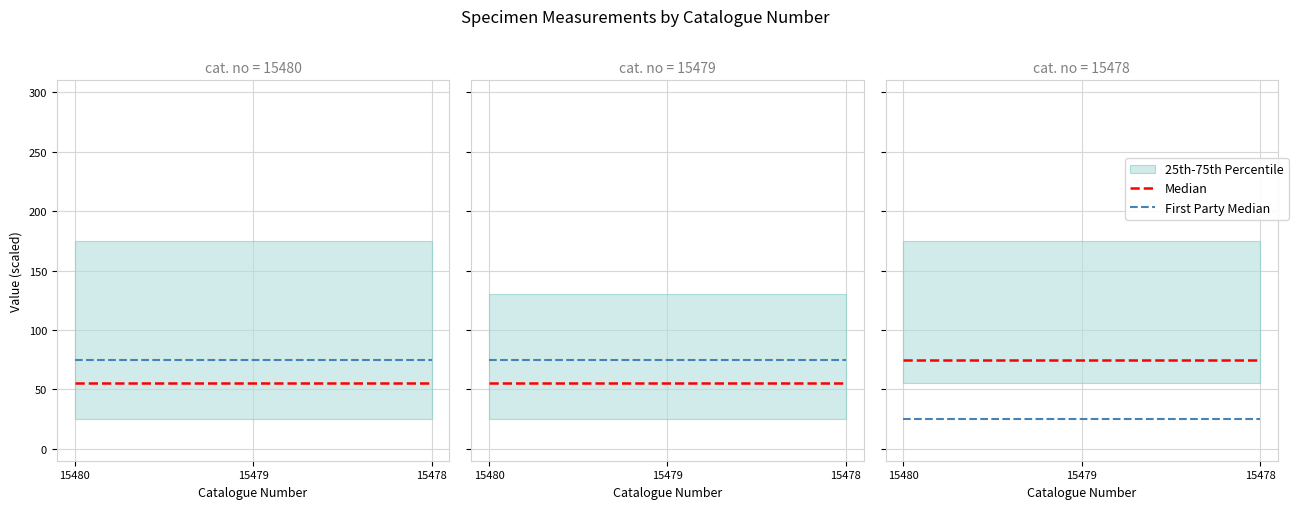

At how many categories does at least one series exceed 39?

3